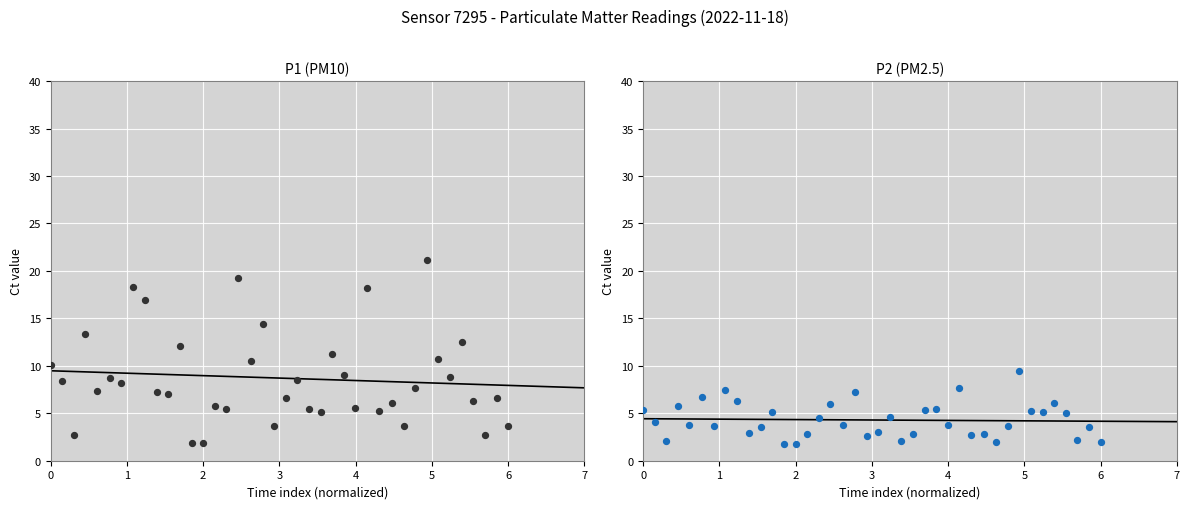

What is the total value across all series at 3?

19.1